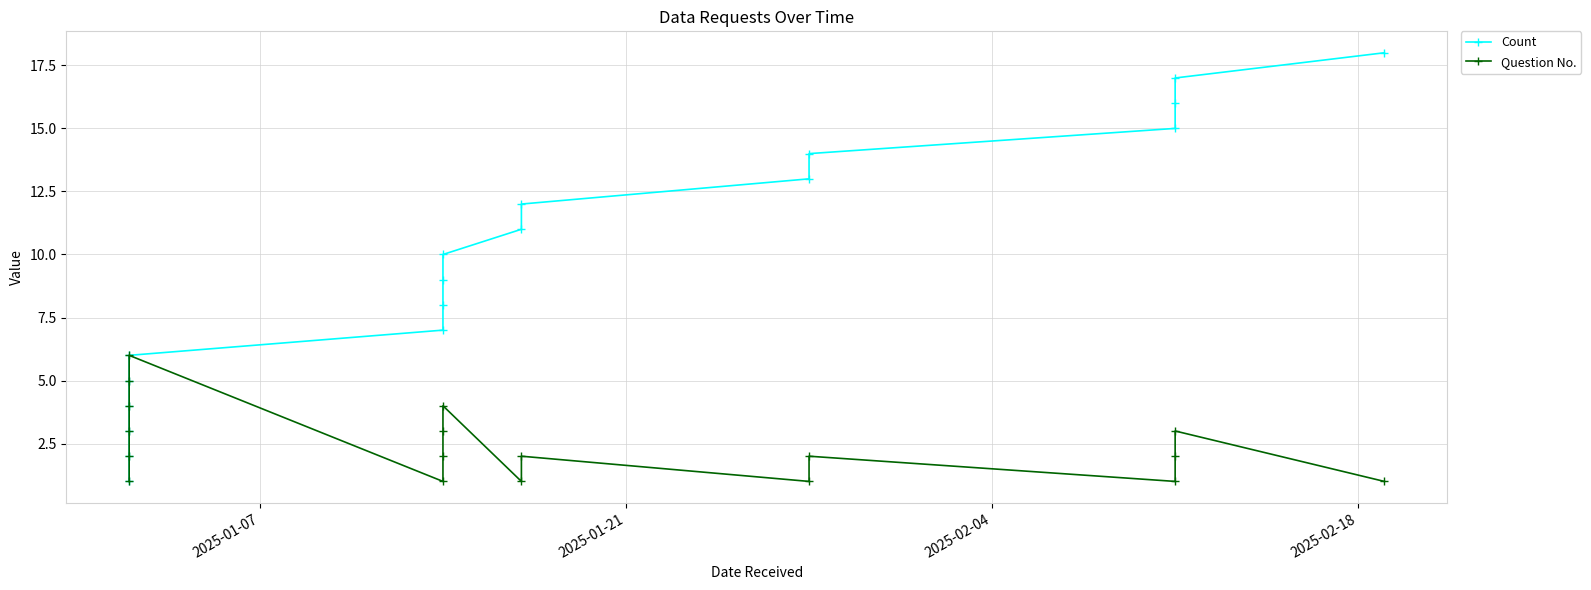

How many values in the Question No. series exceed 2?

7